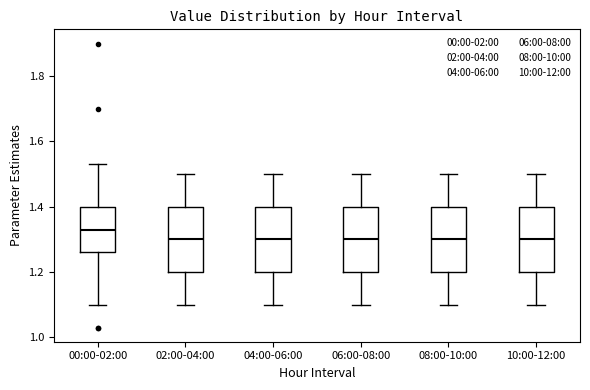

Which box has the highest median line?

00:00-02:00